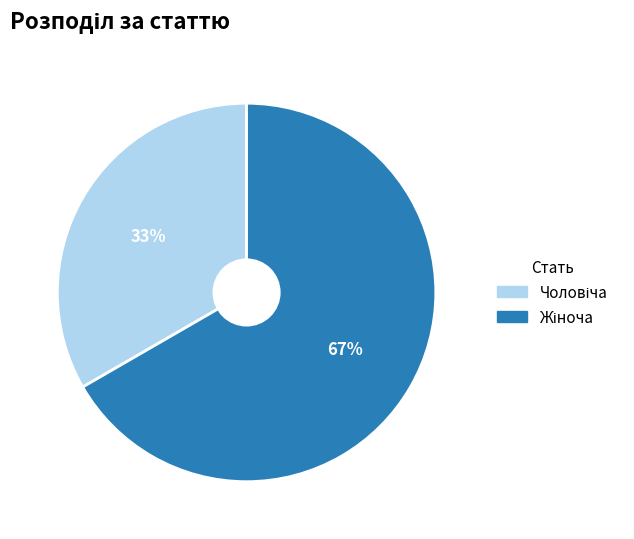

To the nearest percent, what is the average slice percentage?

50%